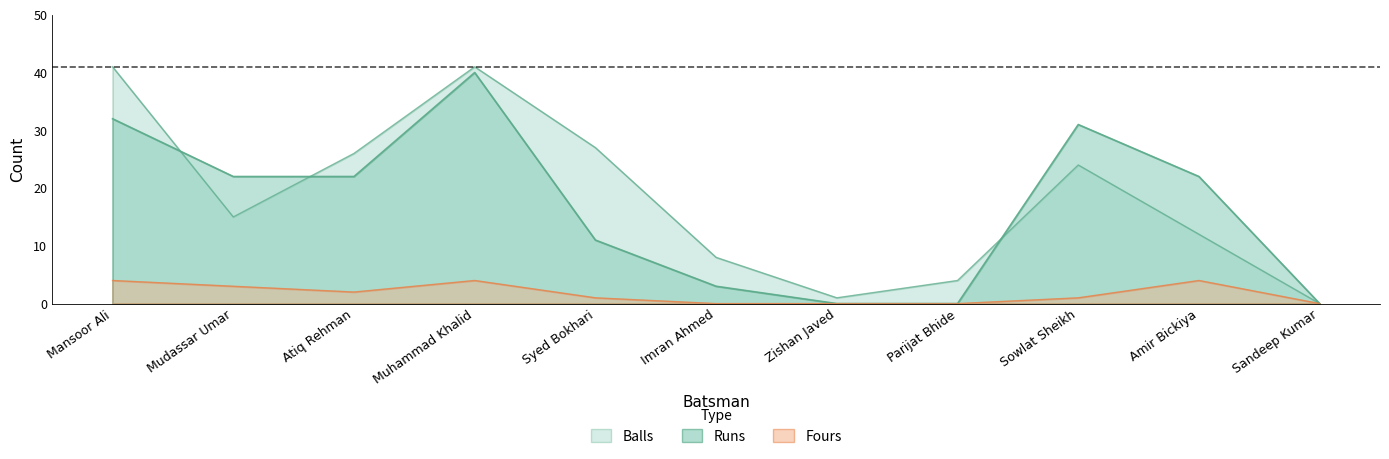

How many times do Balls and Runs cross each other?

3